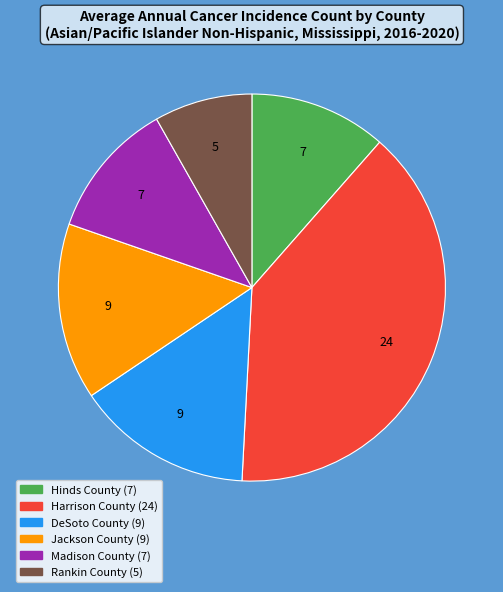

Do Jackson County and Madison County together represent more than half of the pie?

No